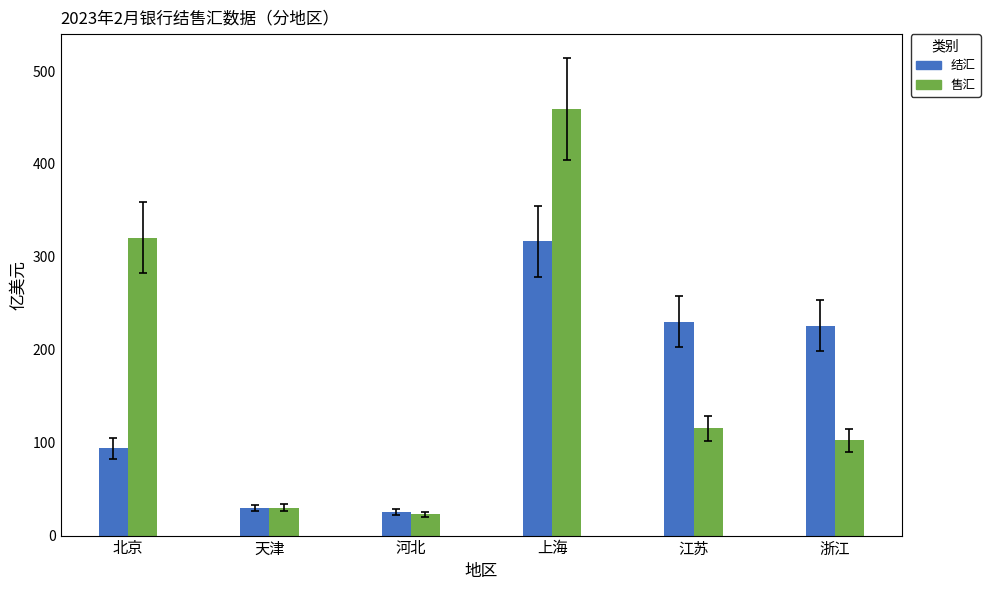

What is the average value of the 售汇 series?

175.1